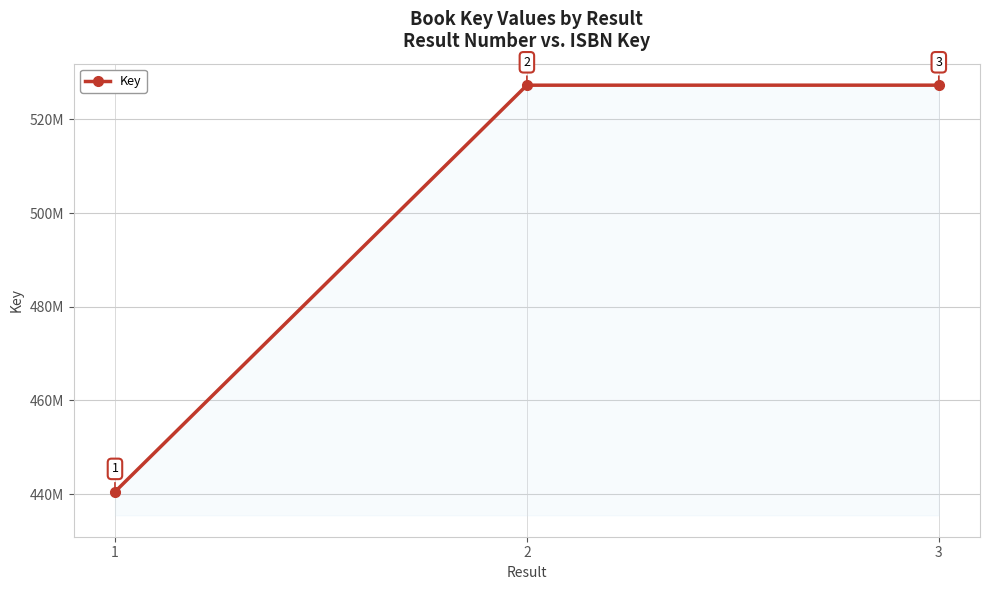

What is the value of the 3rd point from the left?

527299087